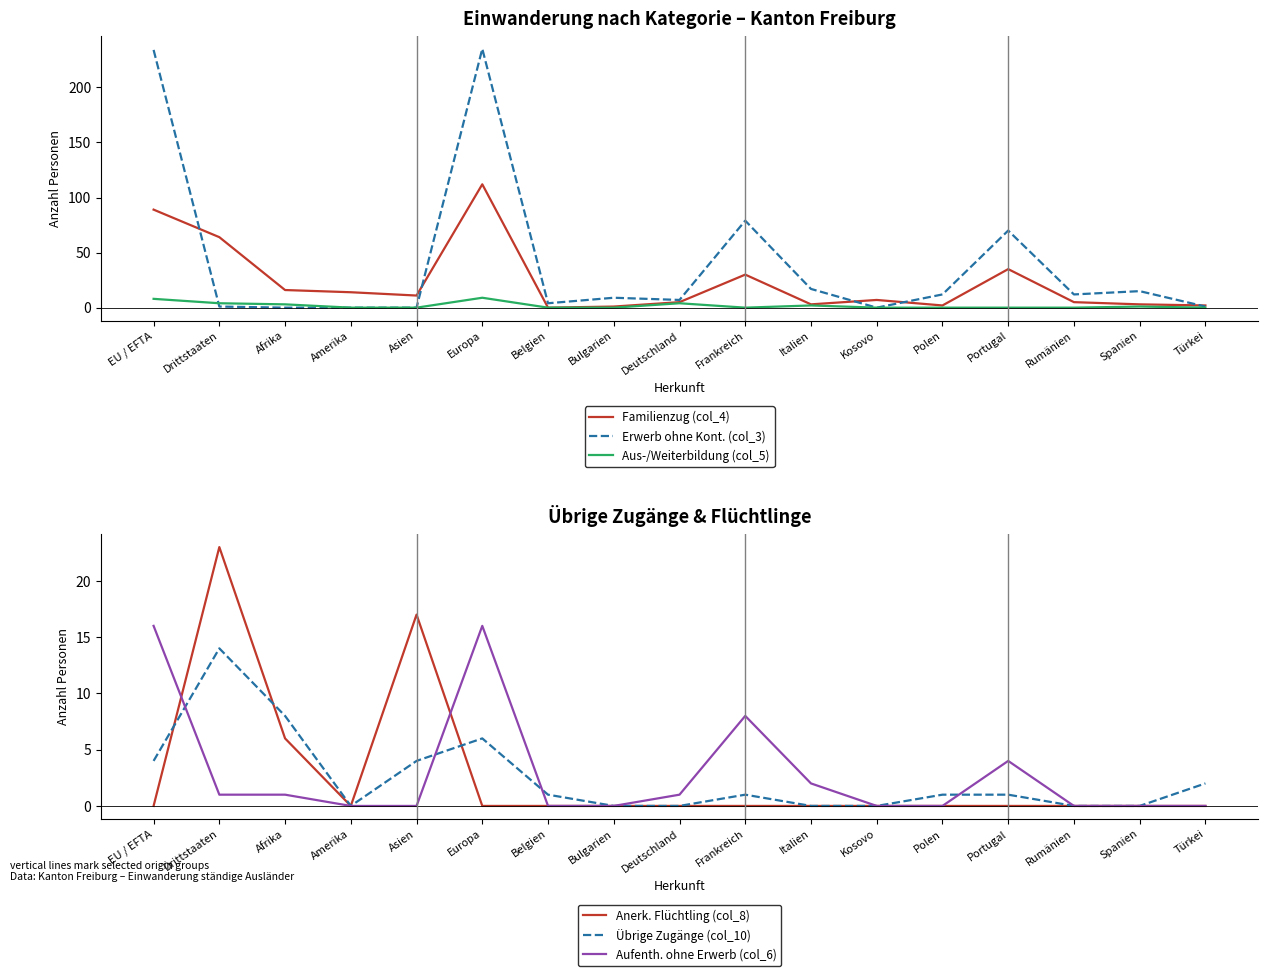

What is the difference between the maximum and minimum values in the Aufenth. ohne Erwerb (col_6) series?

16